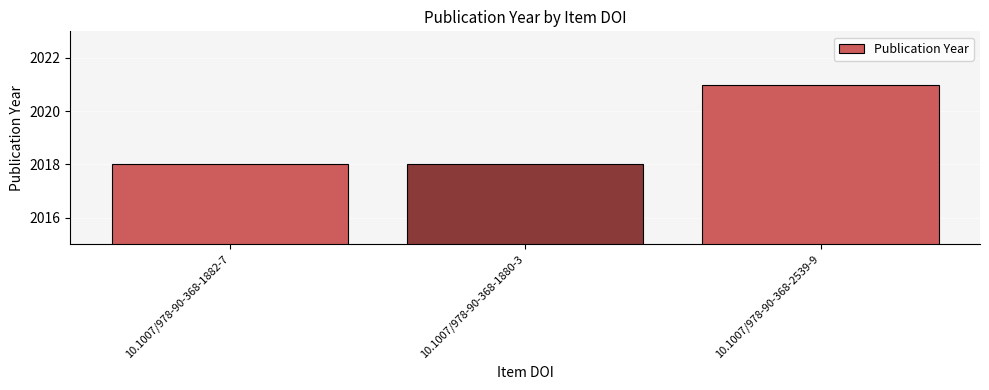

Does the chart contain stacked bars?

No